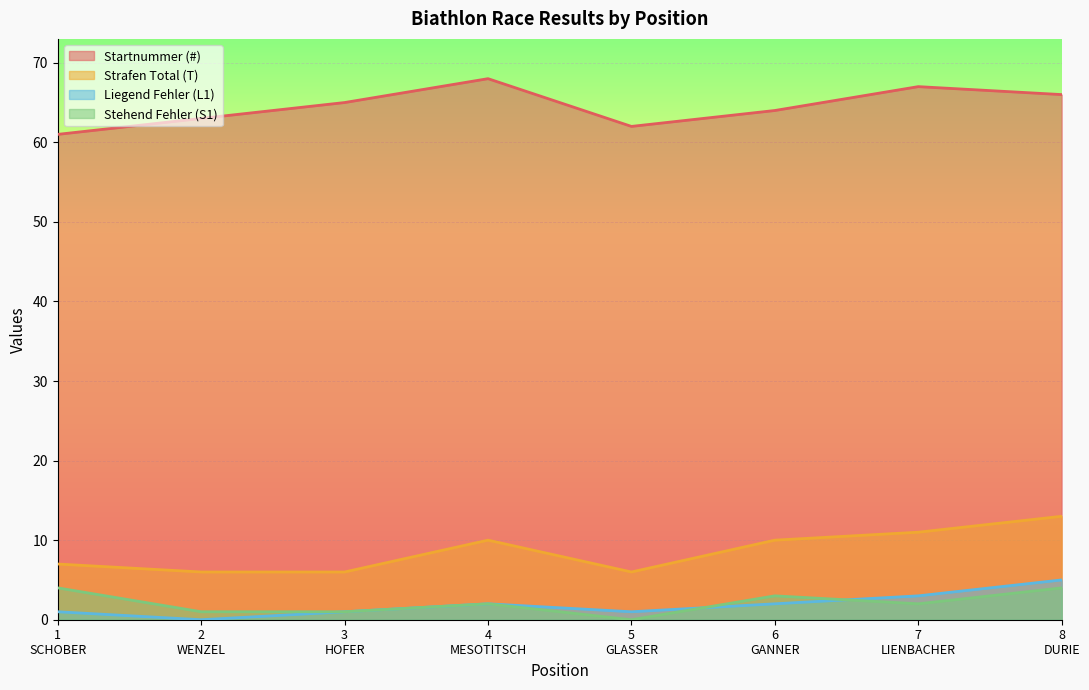

Is the value of Startnummer (#) at 3
HOFER greater than the value of Stehend Fehler (S1) at 7
LIENBACHER?

Yes